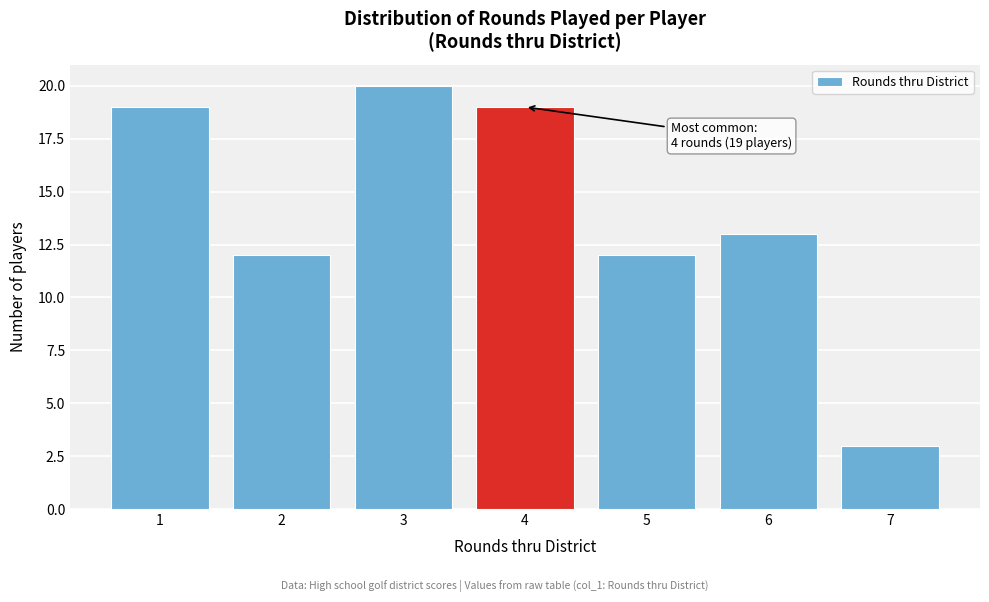

Over which range of the x-axis is the bar tallest?

2.5 to 3.5